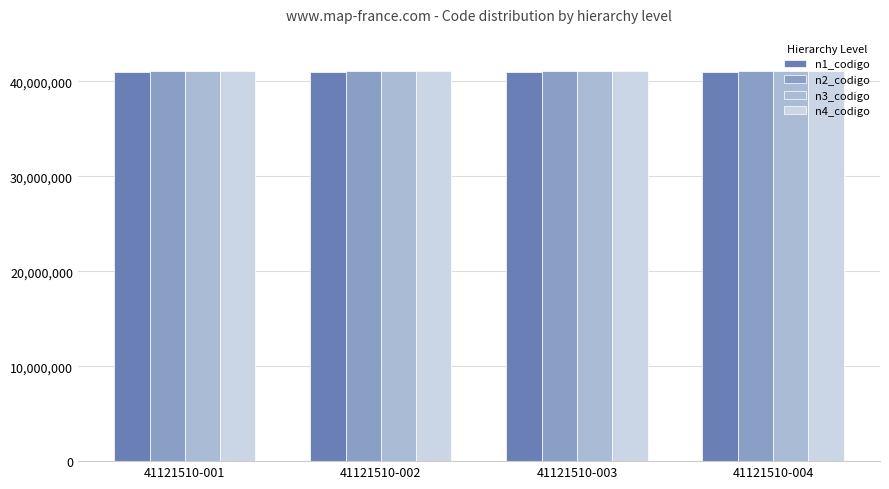

Reading left to right, list all the values displayed in this chart.

n1_codigo: 41000000	41000000	41000000	41000000
n2_codigo: 41120000	41120000	41120000	41120000
n3_codigo: 41121500	41121500	41121500	41121500
n4_codigo: 41121510	41121510	41121510	41121510